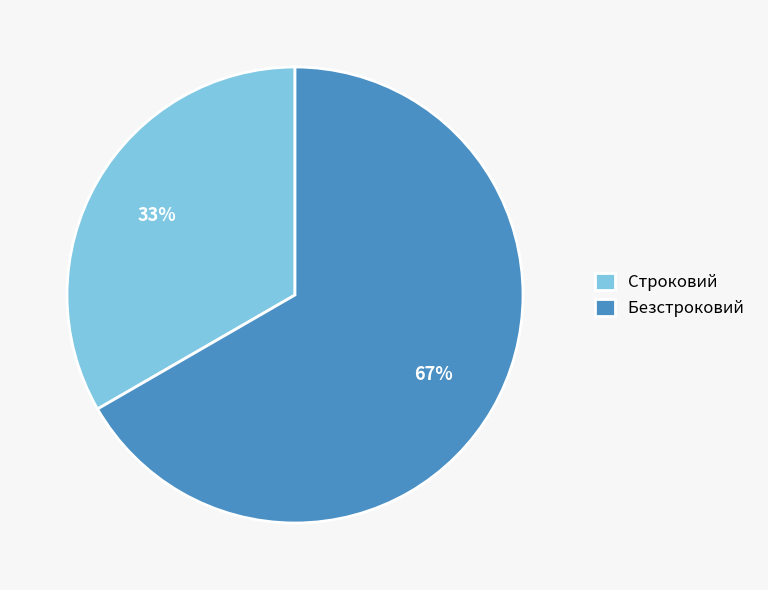

To the nearest percent, what is the average slice percentage?

50%